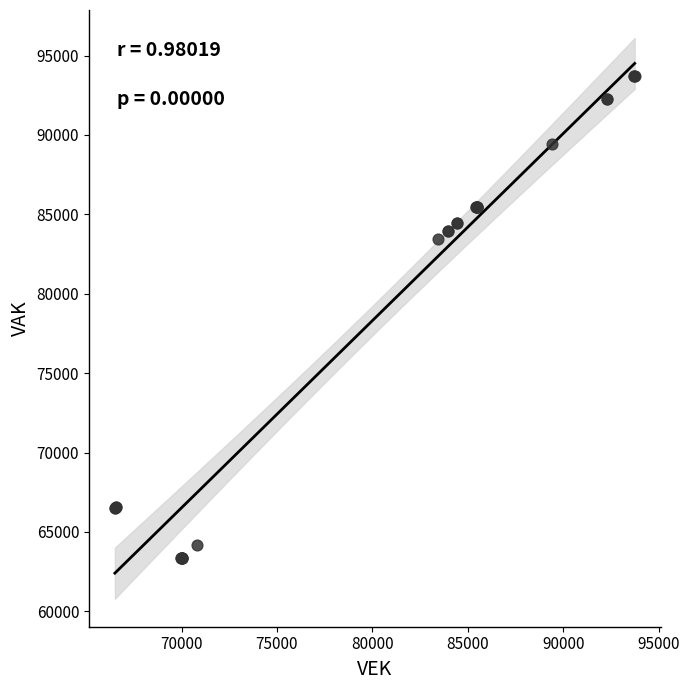

What Y value in the scatter plot is closest to 78543?

83428